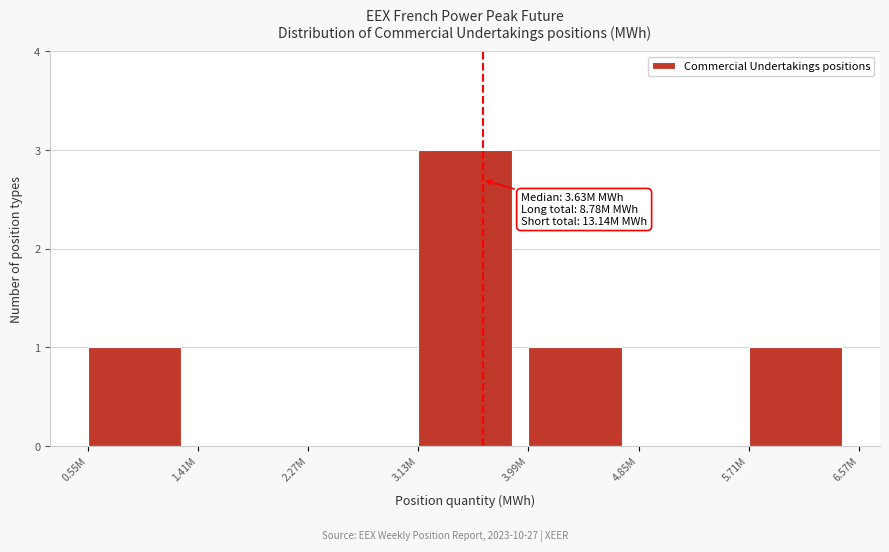

Reading left to right, what are all the values shown in this chart?

0.55M=1	1.41M=0	2.27M=0	3.13M=3	3.99M=1	4.85M=0	5.71M=1